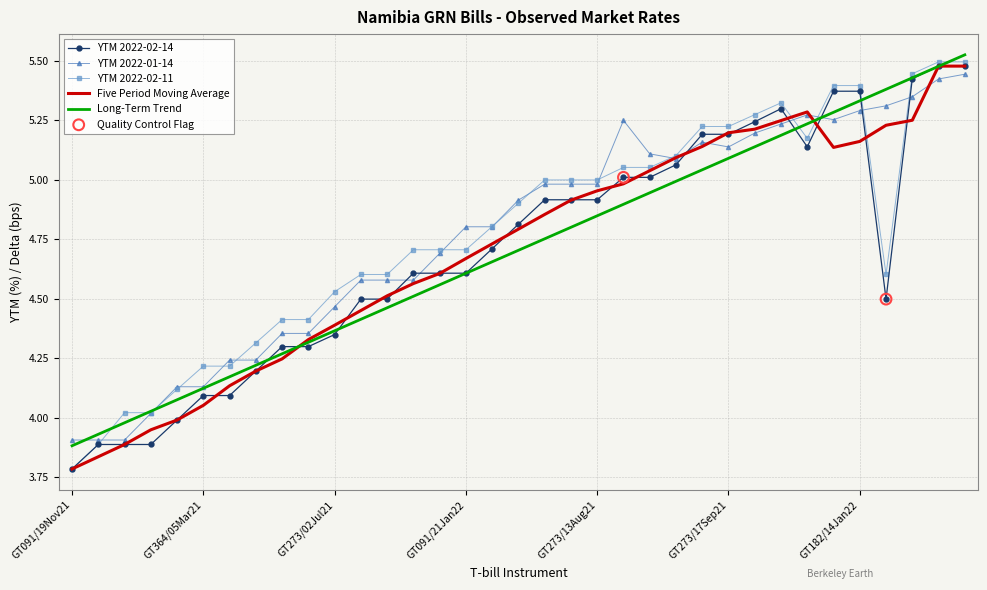

At which category is the sum across all series the highest?

GT182/28Jan22